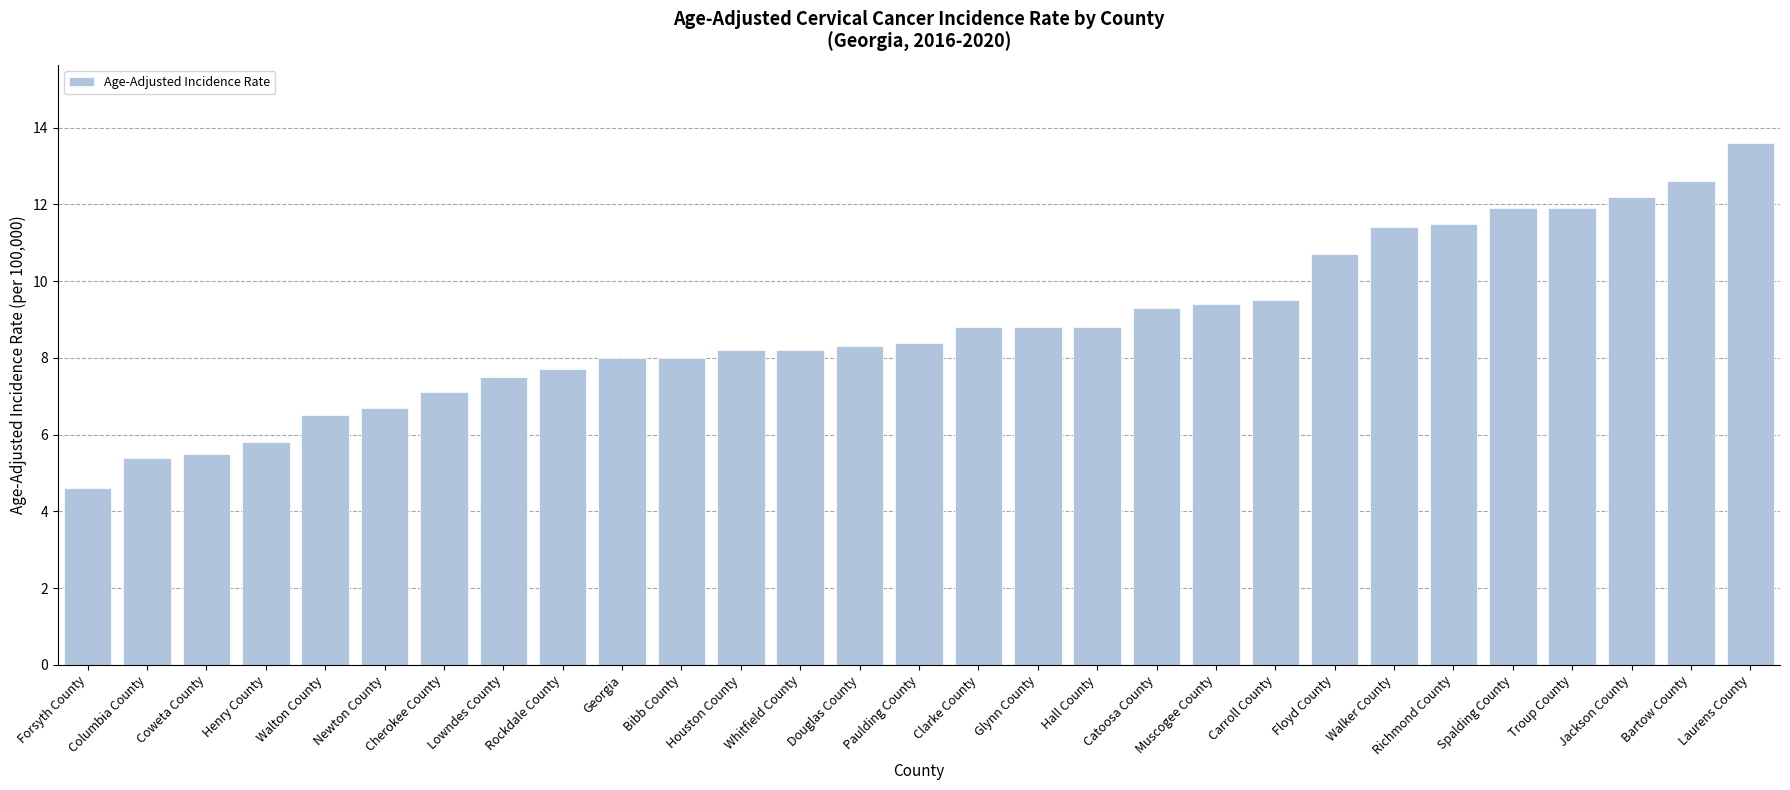

Reading left to right, what are all the values shown in this chart?

Forsyth County=4.6	Columbia County=5.4	Coweta County=5.5	Henry County=5.8	Walton County=6.5	Newton County=6.7	Cherokee County=7.1	Lowndes County=7.5	Rockdale County=7.7	Georgia=8.0	Bibb County=8.0	Houston County=8.2	Whitfield County=8.2	Douglas County=8.3	Paulding County=8.4	Clarke County=8.8	Glynn County=8.8	Hall County=8.8	Catoosa County=9.3	Muscogee County=9.4	Carroll County=9.5	Floyd County=10.7	Walker County=11.4	Richmond County=11.5	Spalding County=11.9	Troup County=11.9	Jackson County=12.2	Bartow County=12.6	Laurens County=13.6